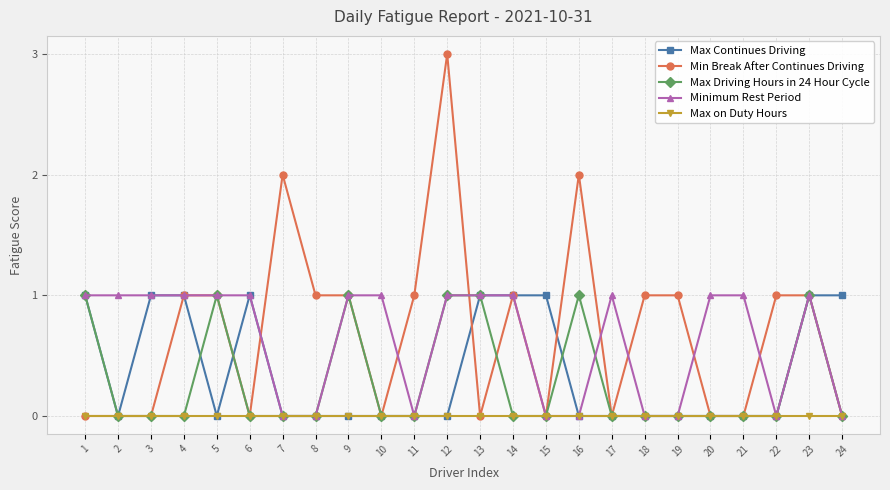

Which series has the widest spread of values?

Min Break After Continues Driving